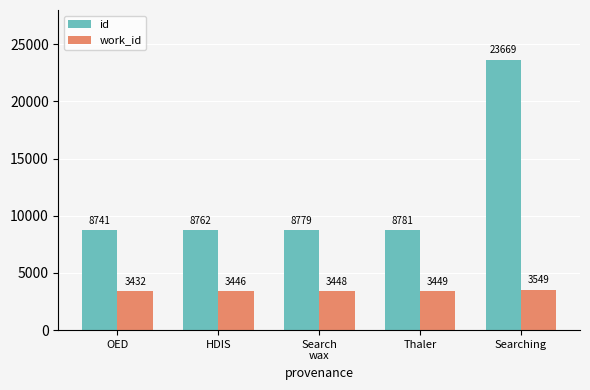

Where is id nearest to the value 16205?

Thaler